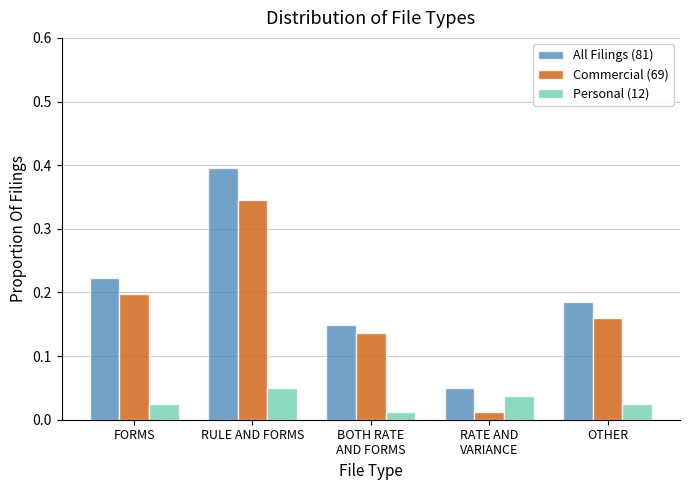

At which category does the chart reach its peak across all series?

RULE AND FORMS